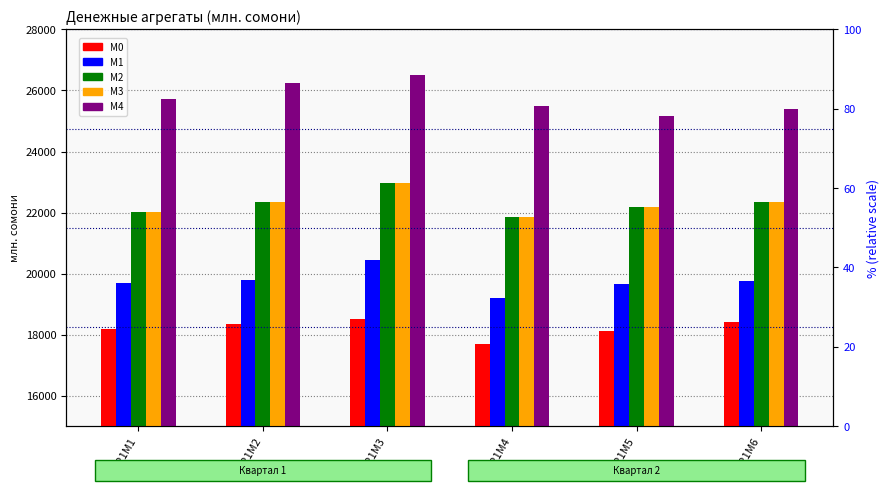

How many values in the M3 series exceed 22331?

3